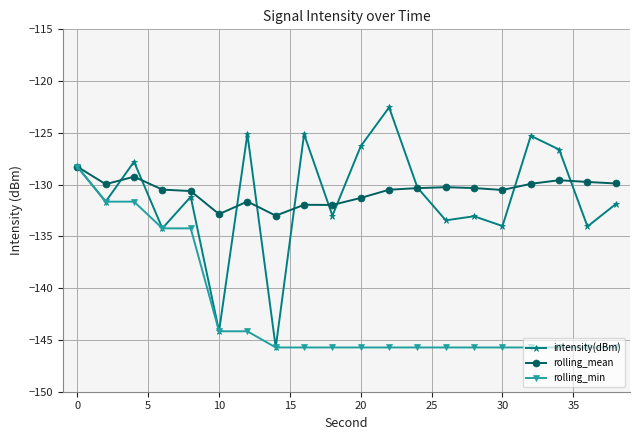

Is this an area chart (filled region under the line)?

No